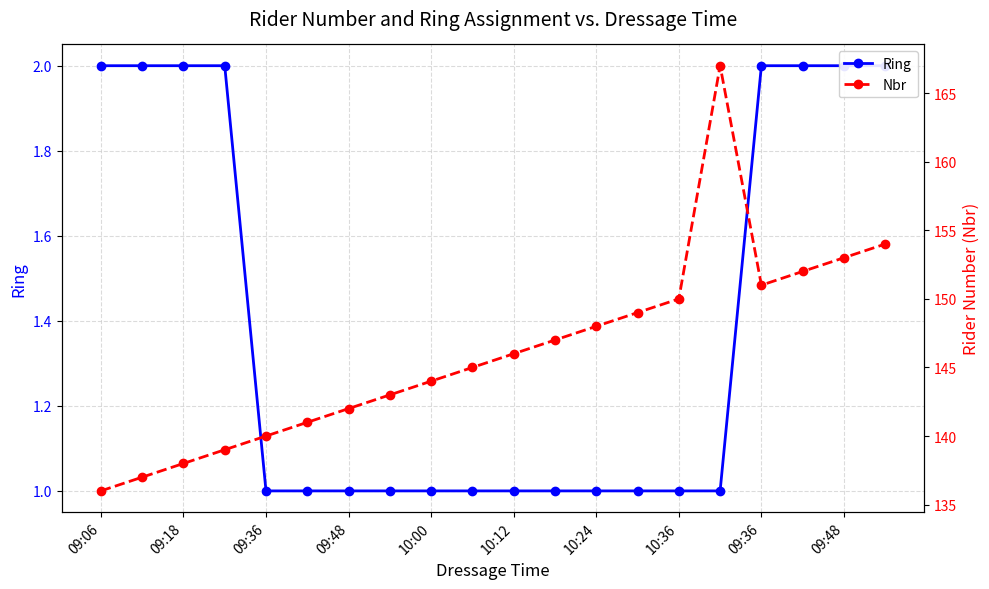

What is the minimum value shown in the chart?

1